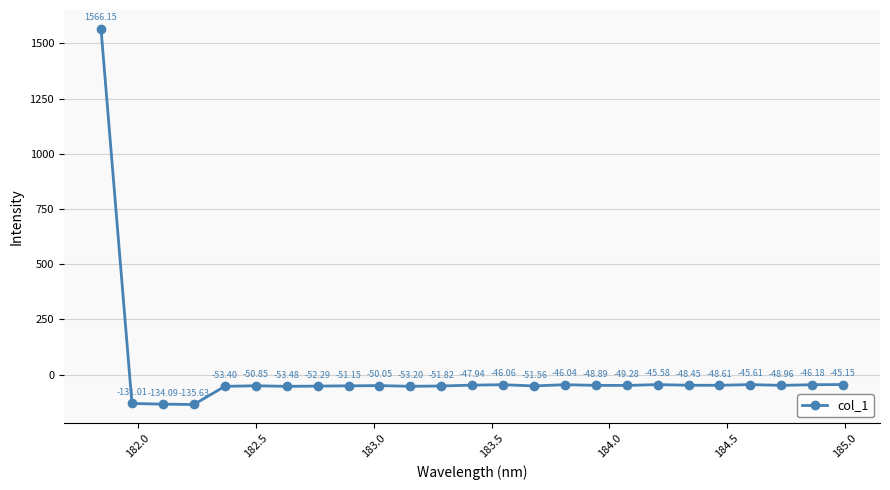

How many positive values are there?

1